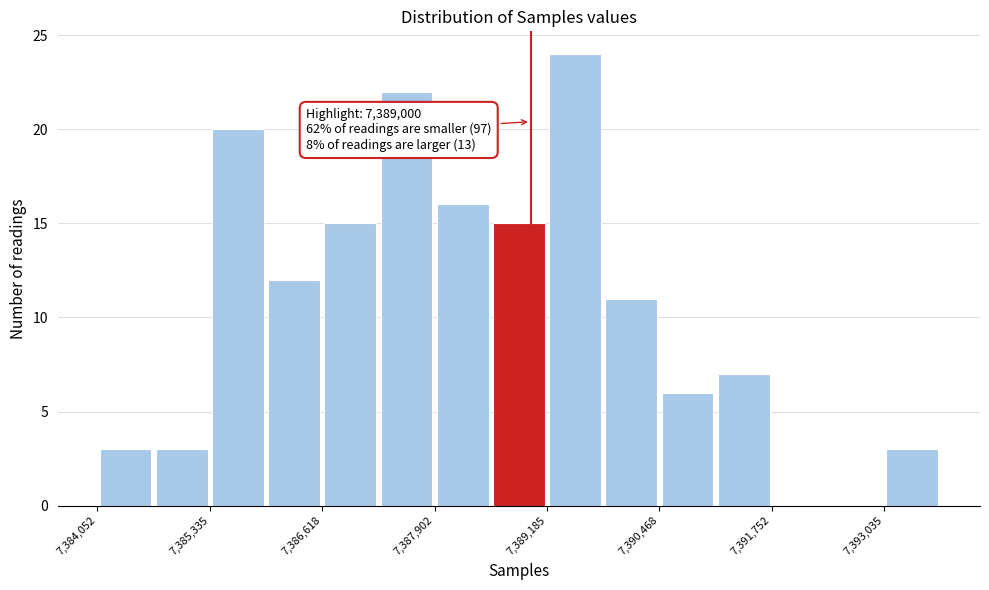

Around what value on the x-axis is the tallest bar? Give the approximate position of its centre, as read against the axis.

7389600